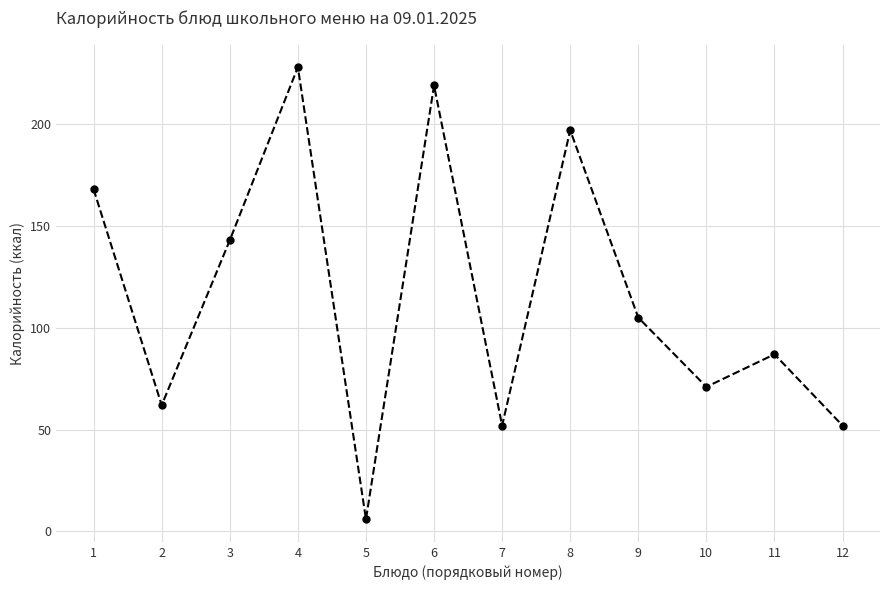

What is the maximum value shown in the chart?

228